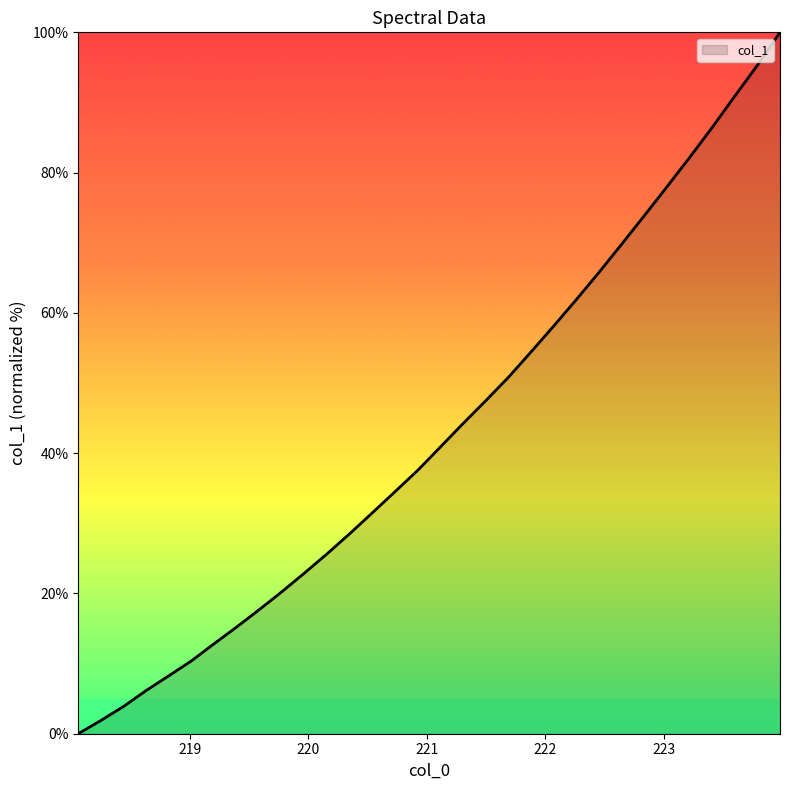

What is the greatest value displayed?

100.0